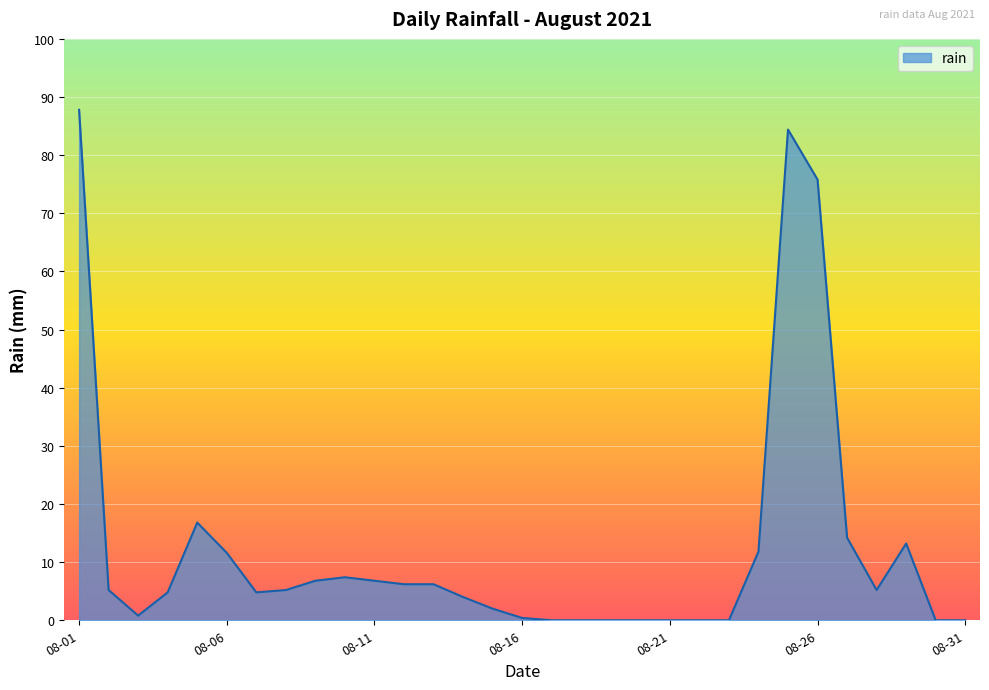

What is the difference between the maximum and minimum values?

87.8